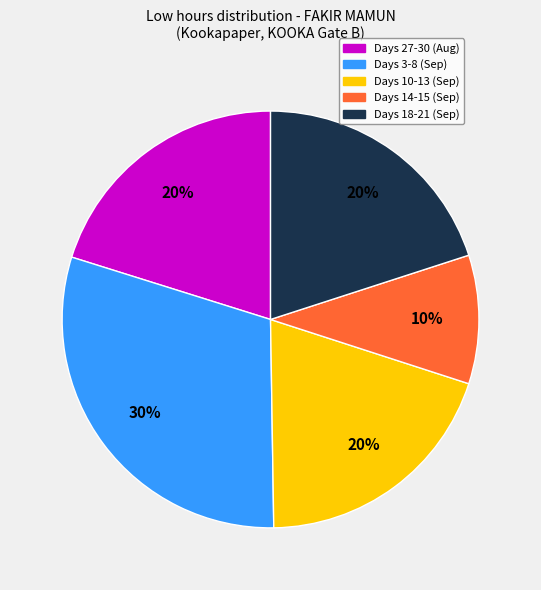

Is there a majority slice in this chart?

No